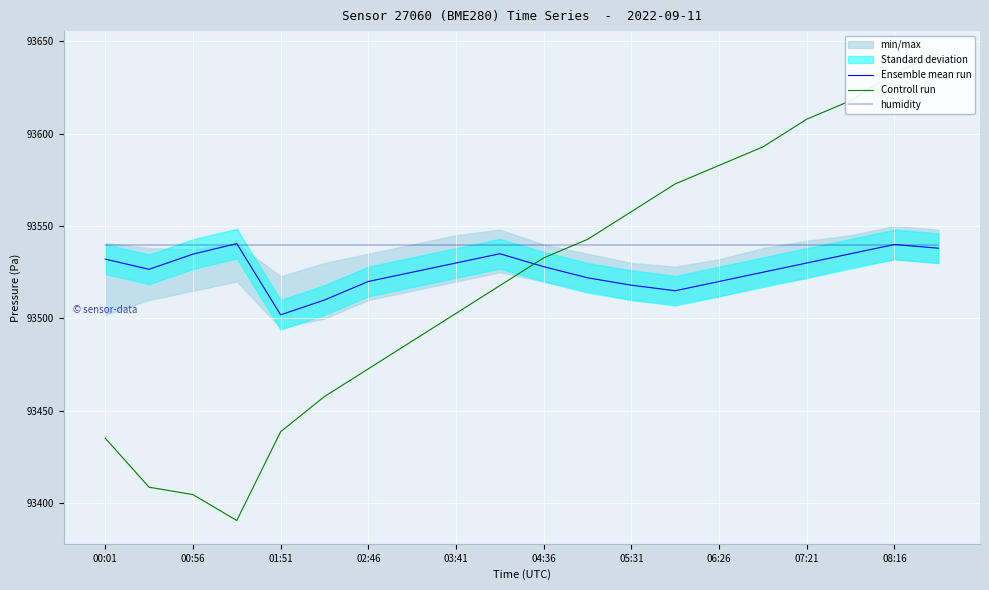

List the series in order of their overall mean, highest first.

humidity, Ensemble mean run, Controll run